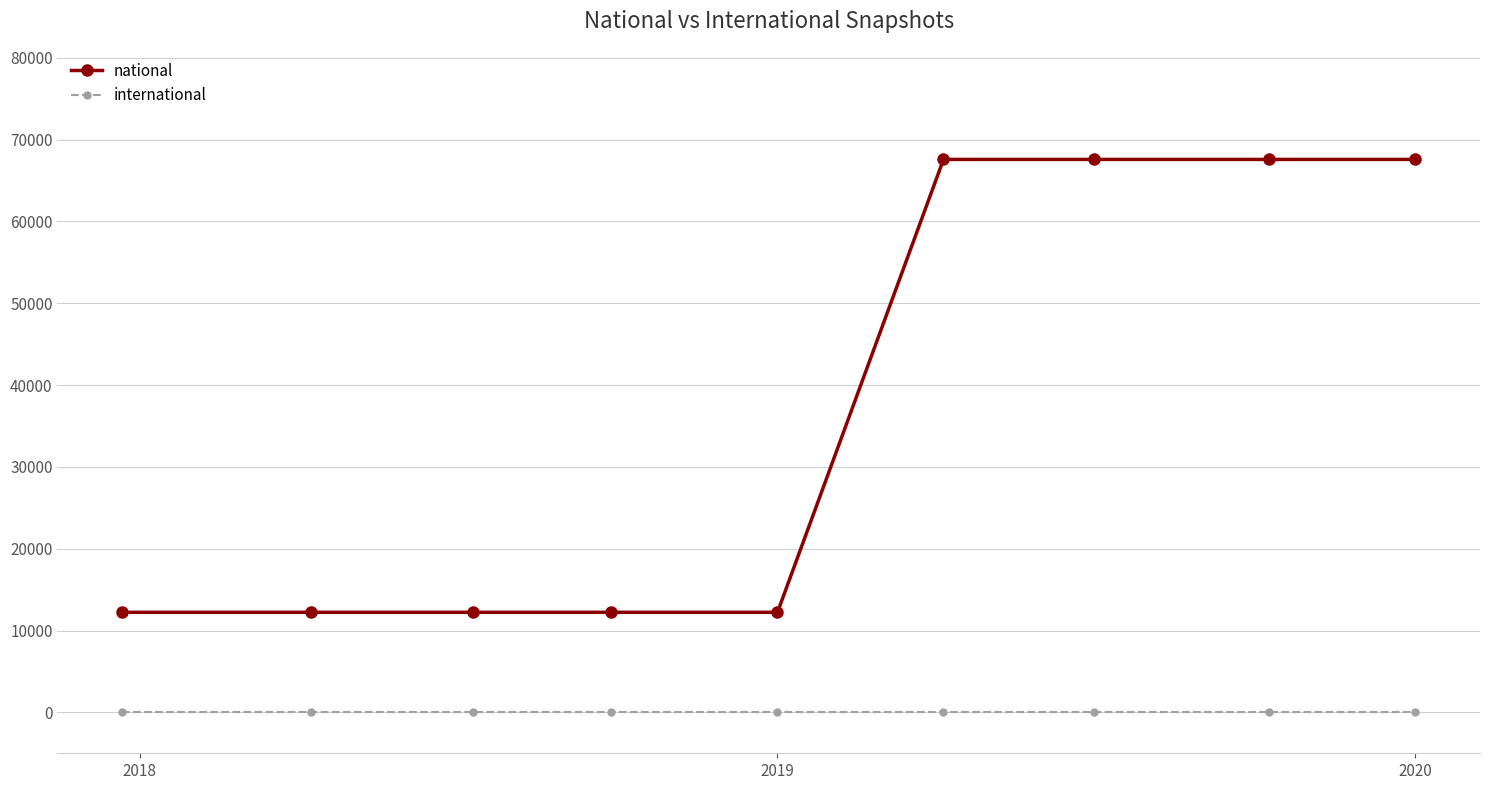

List the series in order of their peak value, highest first.

national, international